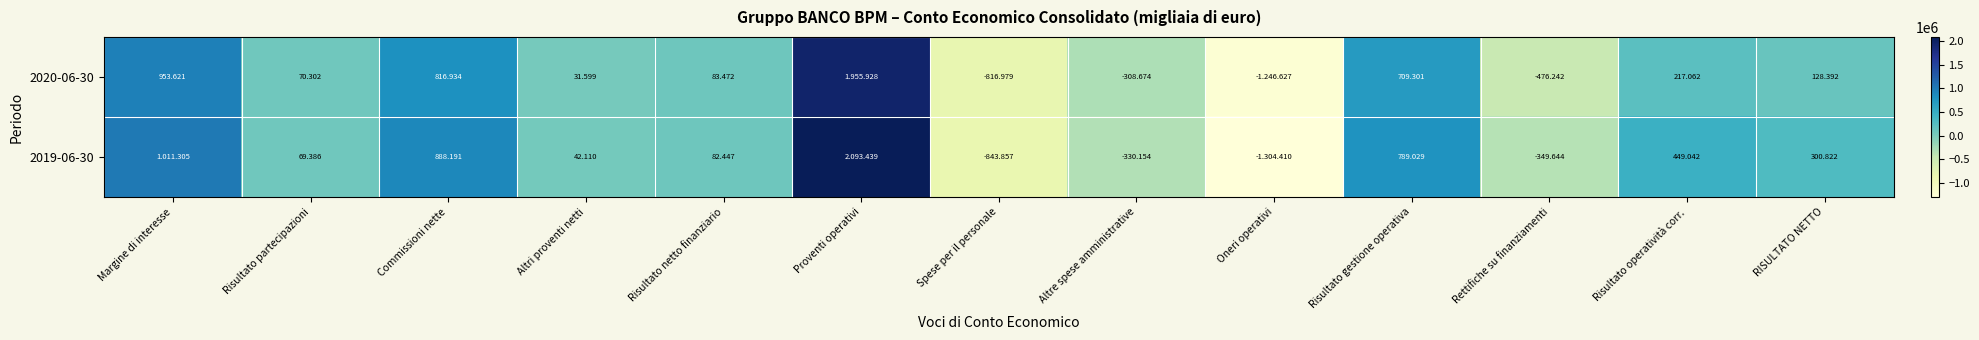

Count the number of categories in the chart.

13